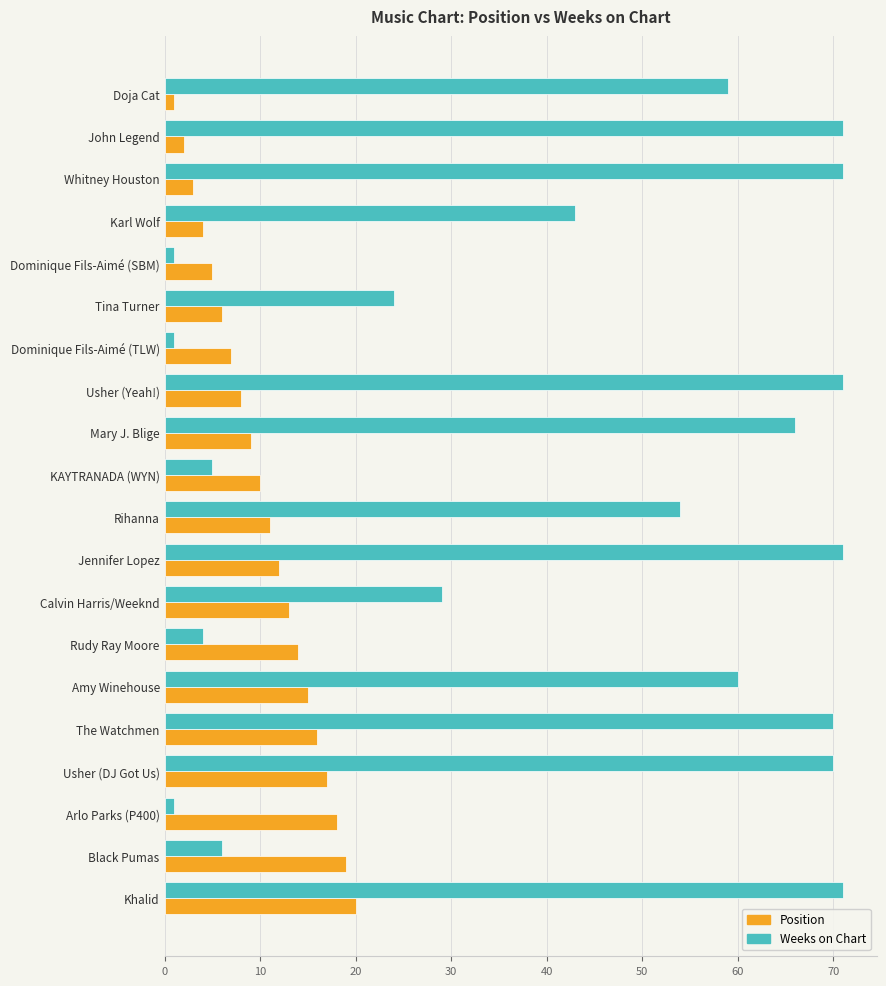

Between Rihanna and Usher (DJ Got Us), which series saw the biggest shift?

Weeks on Chart